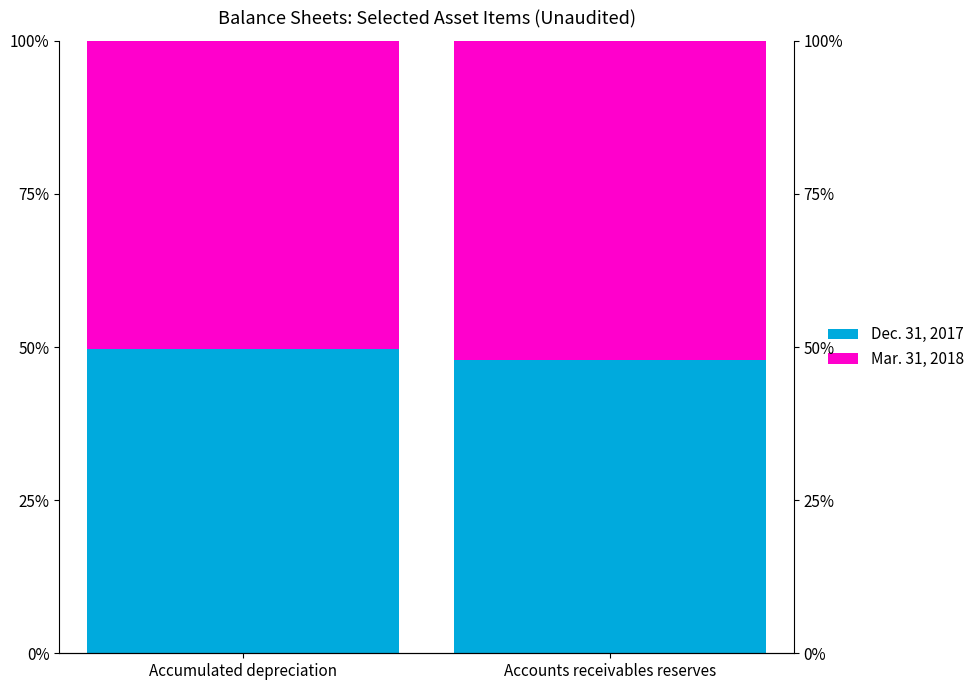

How many groups of bars are there?

2